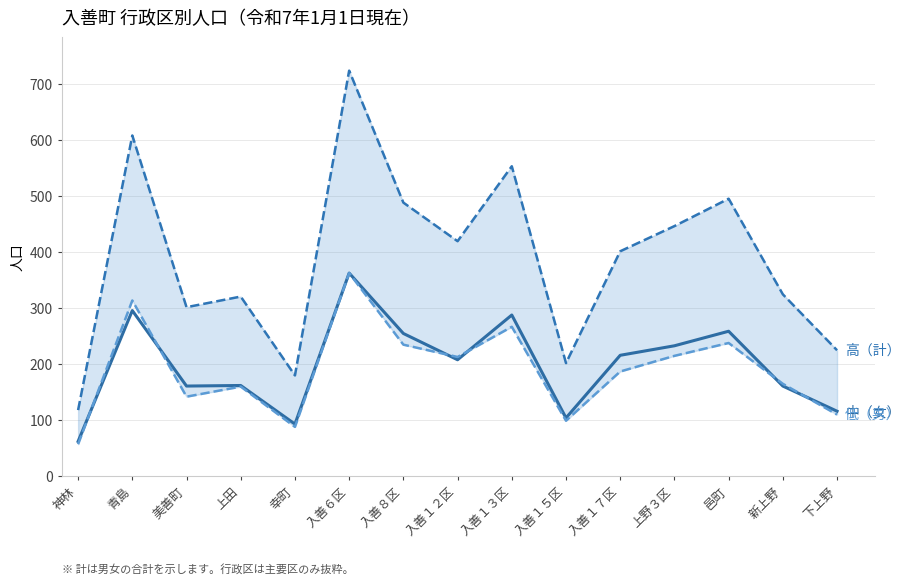

Count the number of data series in this chart.

3